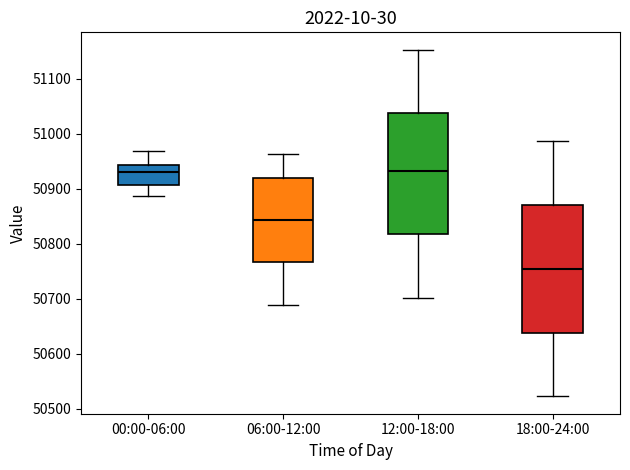

Reading left to right, transcribe this box plot: for each box, give where its median line is, the range the box spans, and where its two whiskers end, as read against the y-axis. The values are not printed on the chart, so give them approximately, as read against the axis.

00:00-06:00: median 50930, box 50910 to 50940, whiskers 50890 to 50970
06:00-12:00: median 50840, box 50770 to 50920, whiskers 50690 to 50960
12:00-18:00: median 50930, box 50820 to 51040, whiskers 50700 to 51150
18:00-24:00: median 50750, box 50640 to 50870, whiskers 50520 to 50990